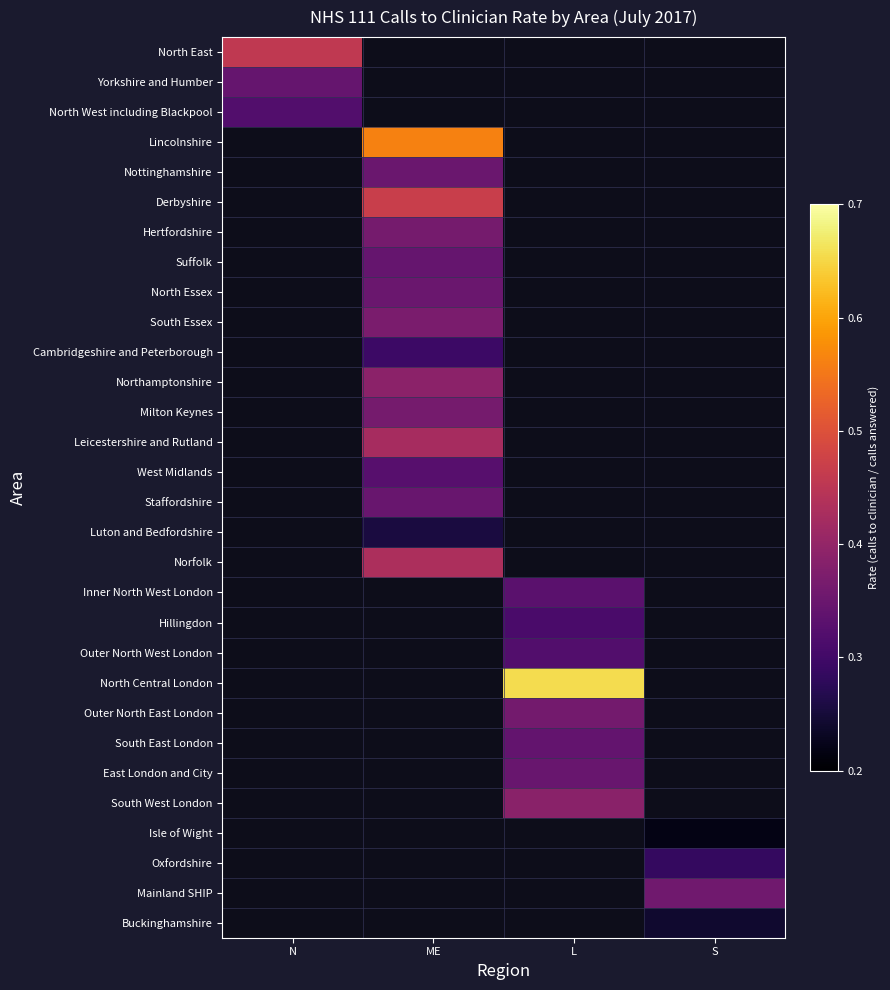

What is the difference between the highest and lowest values at N?

0.1